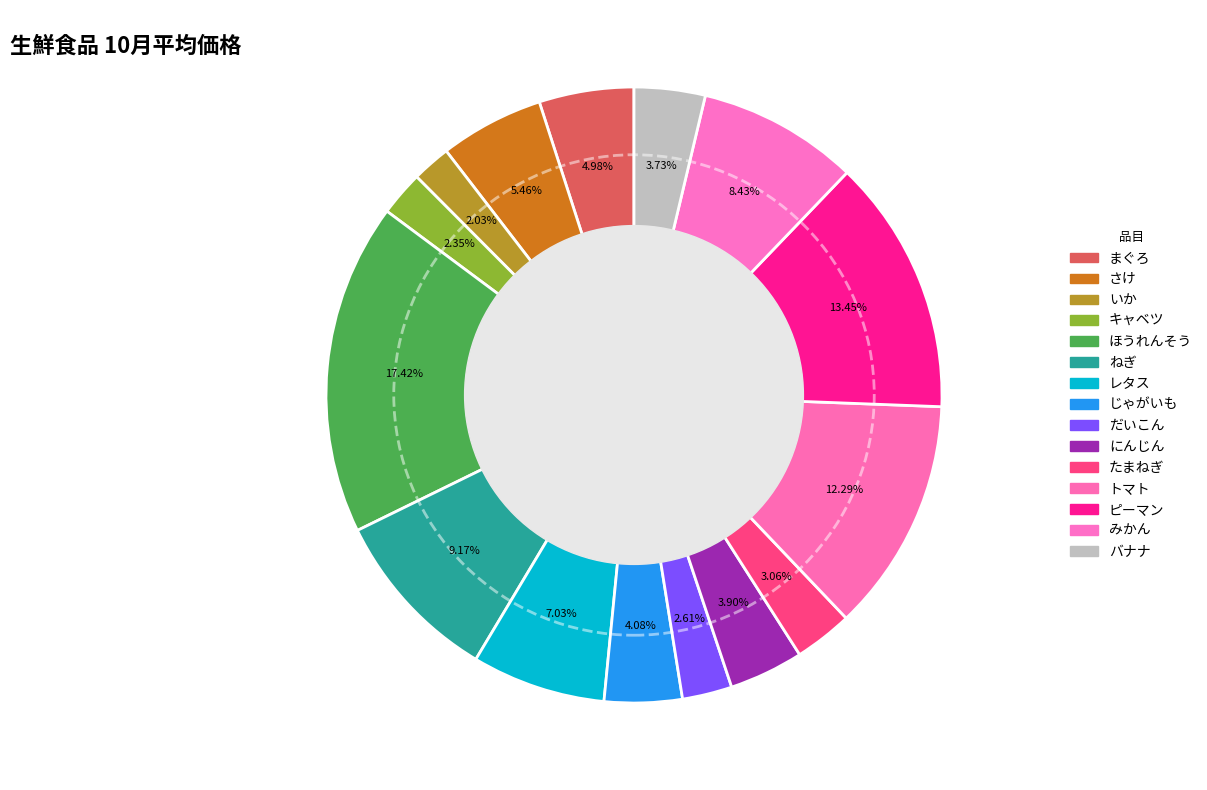

What is the largest slice in the pie chart?

ほうれんそう